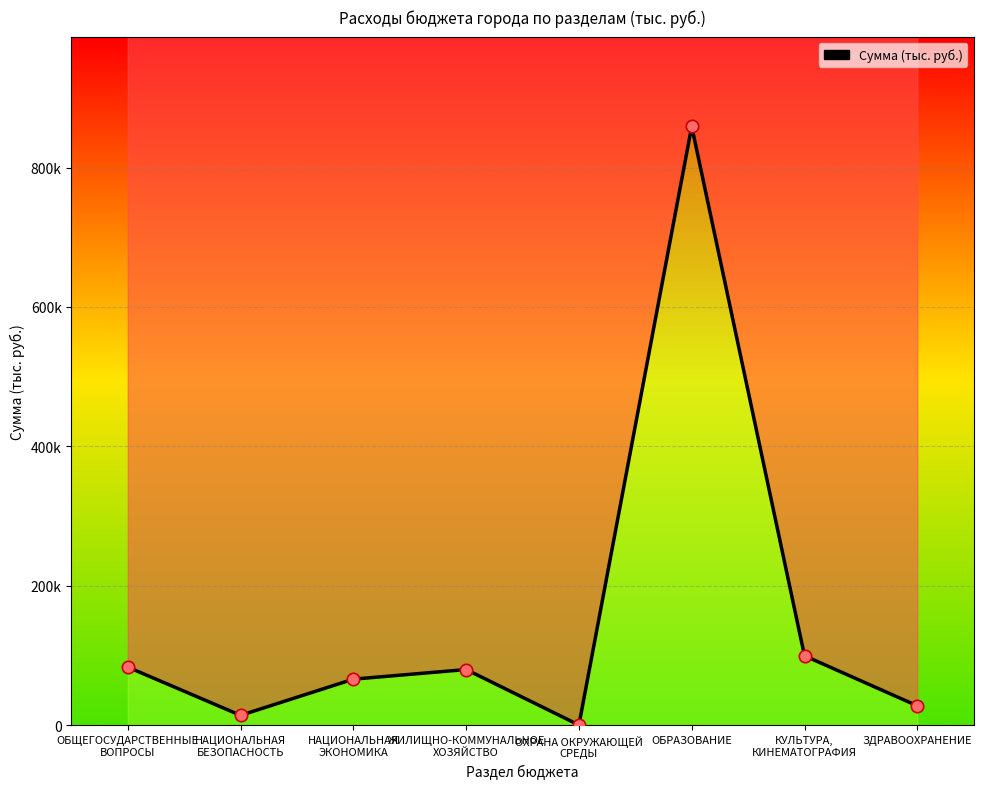

What is the change in value from НАЦИОНАЛЬНАЯ
ЭКОНОМИКА to ОХРАНА ОКРУЖАЮЩЕЙ
СРЕДЫ?

-65754.1